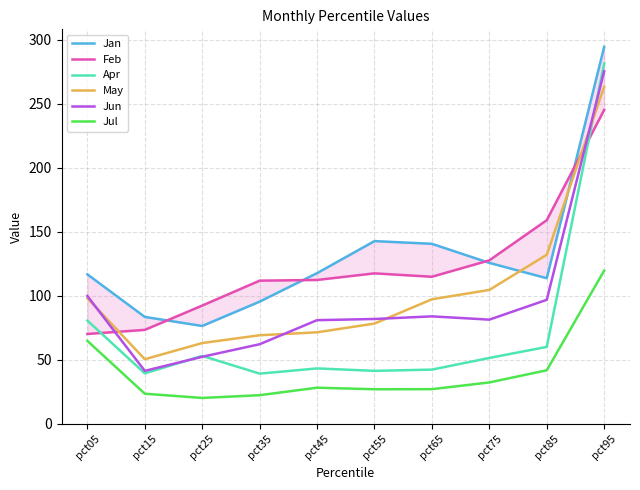

How many lines are shown in the chart?

6